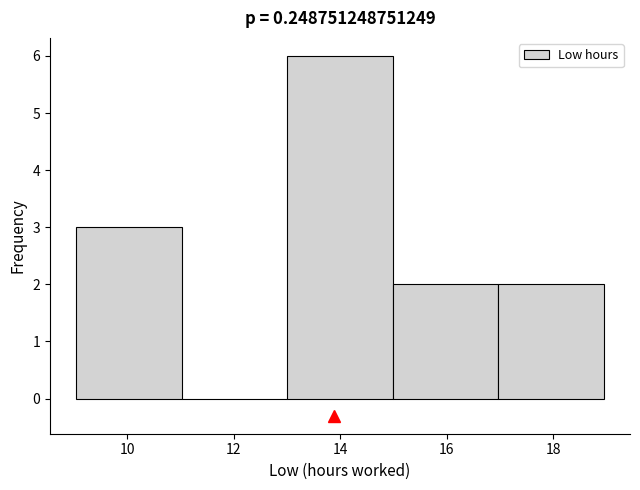

Reading left to right, list every bar in this chart as the range it spans on the x-axis followed by its height. Neither the bar edges nor the heights are printed on the chart, so give them approximately, as read against the axes.

9 to 11: 3
11 to 13: 0
13 to 15: 6
15 to 17: 2
17 to 19: 2